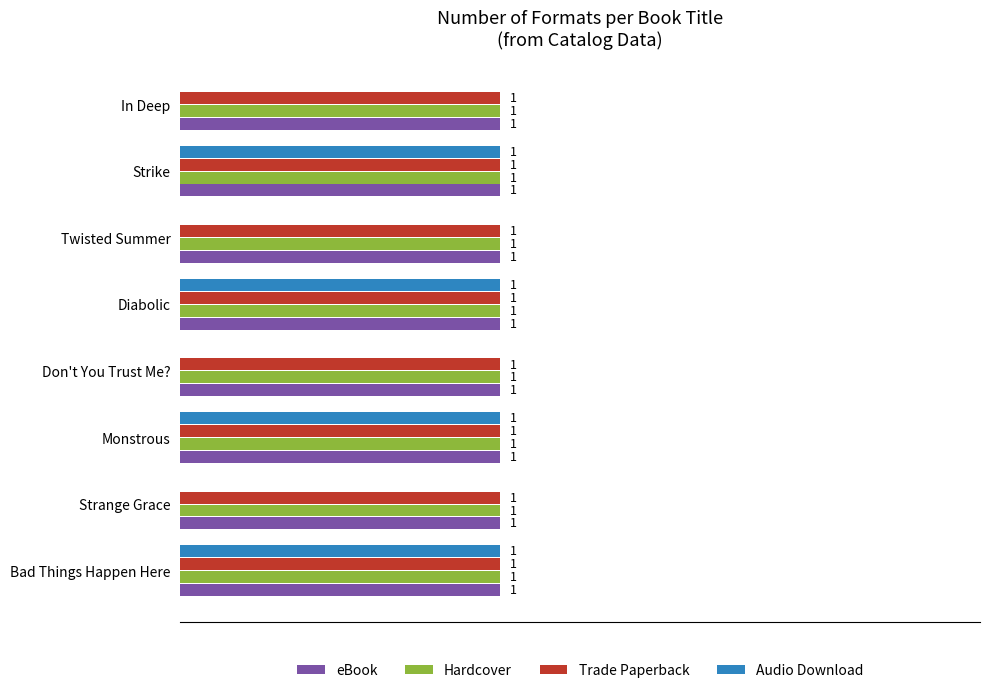

Between Twisted Summer and Strike, which series saw the biggest shift?

Audio Download